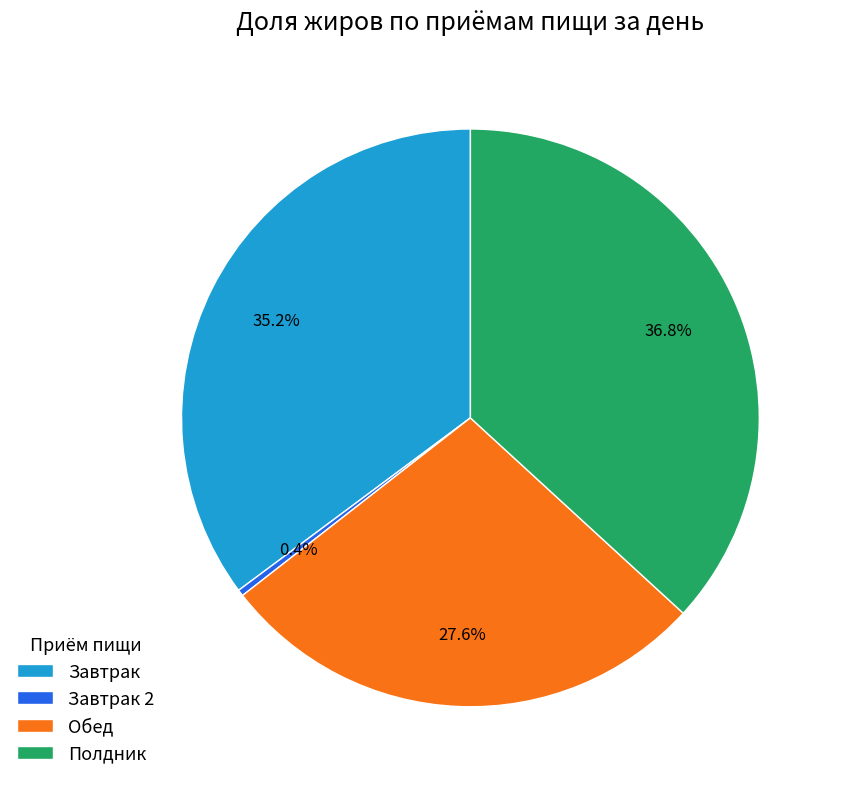

Is it true that Полдник is 37% of the pie?

True